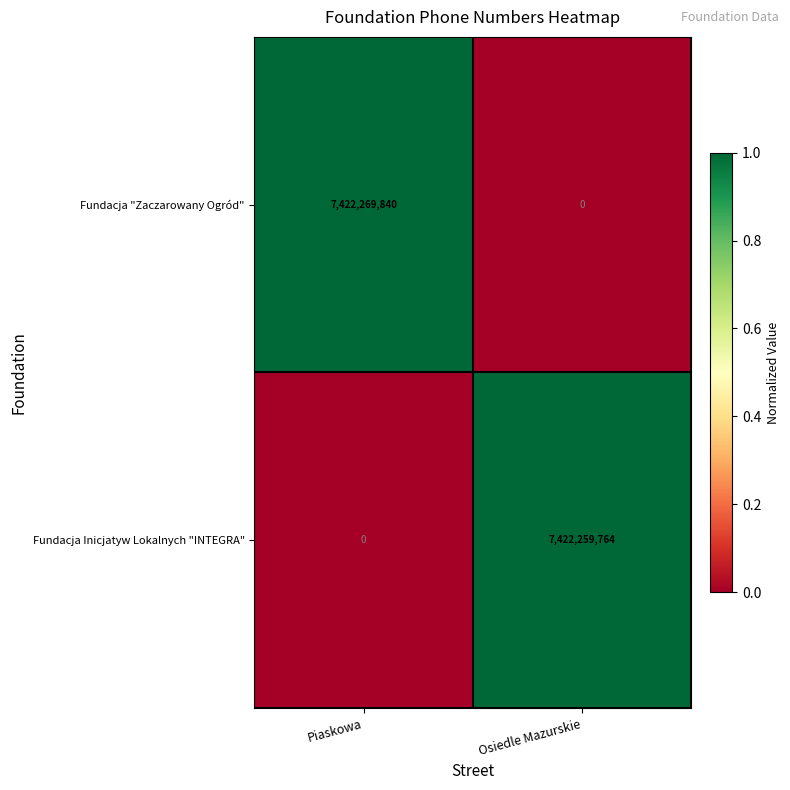

Reading right to left, transcribe all the data shown in this chart.

Fundacja "Zaczarowany Ogród": Osiedle Mazurskie=0	Piaskowa=7422269840
Fundacja Inicjatyw Lokalnych "INTEGRA": Osiedle Mazurskie=7422259764	Piaskowa=0